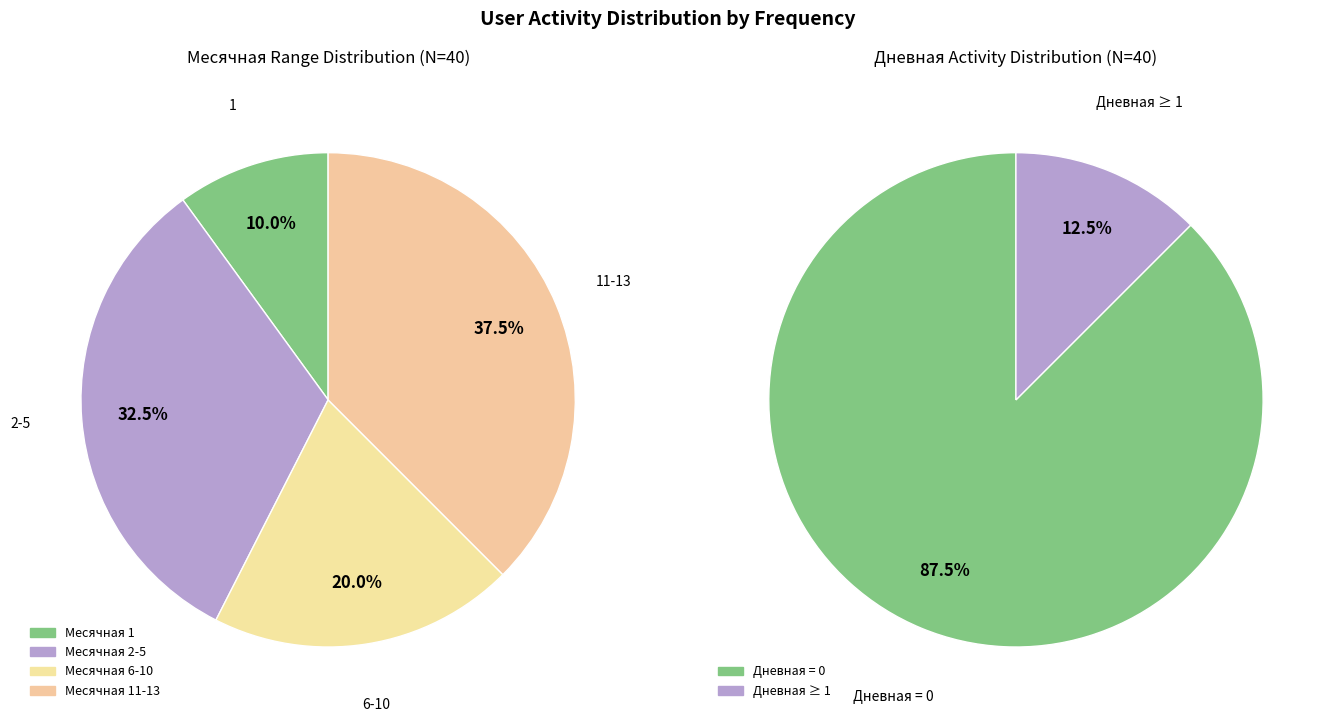

True or false: 35 accounts for 14% of the total.

False